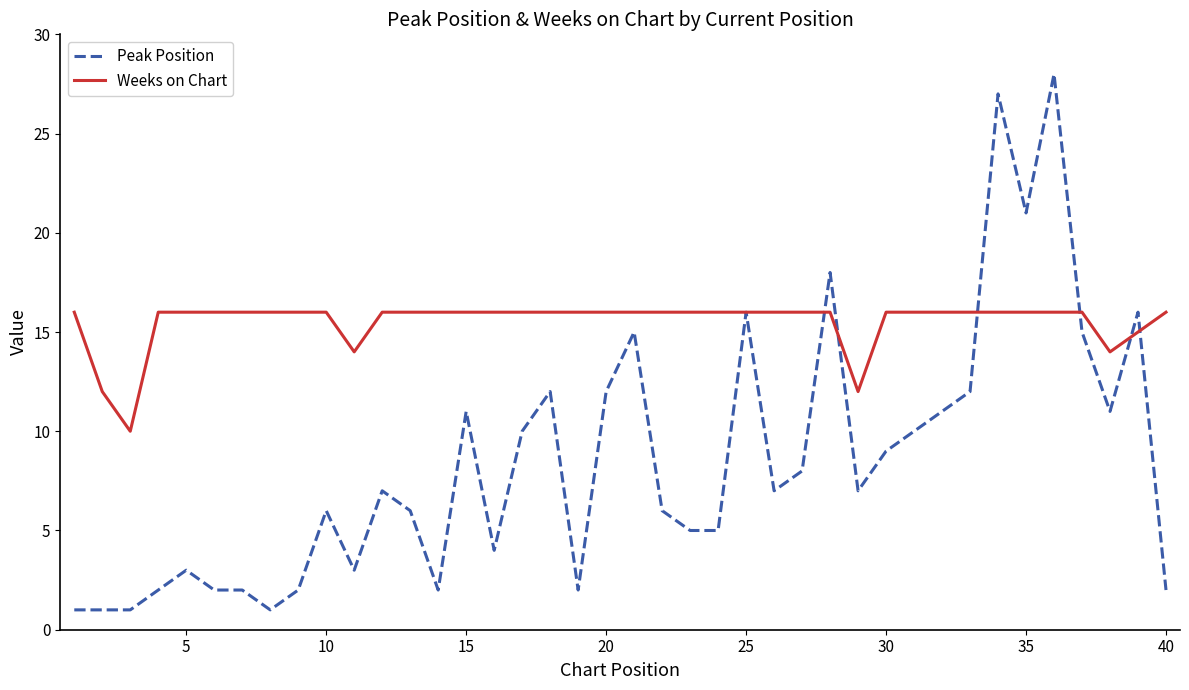

Rank the series by their average value, from lowest to highest.

Peak Position, Weeks on Chart